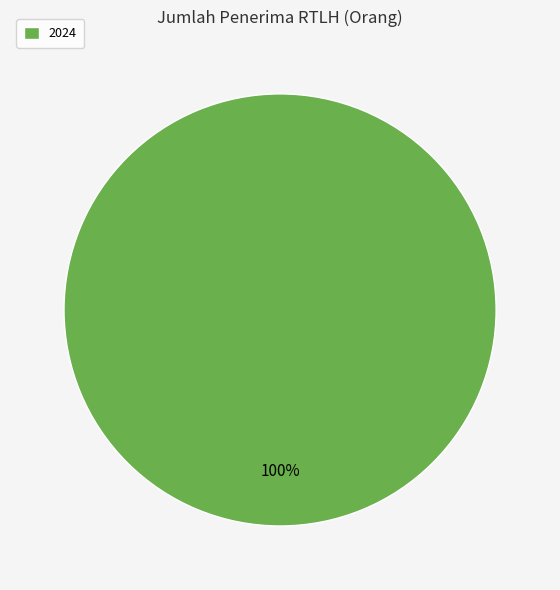

The 2024 slice represents 91% of the pie. True or false?

False